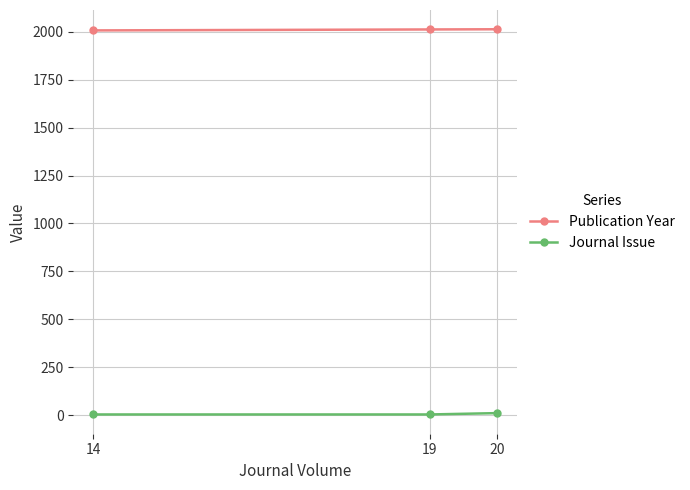

At how many categories does at least one series exceed 930?

3